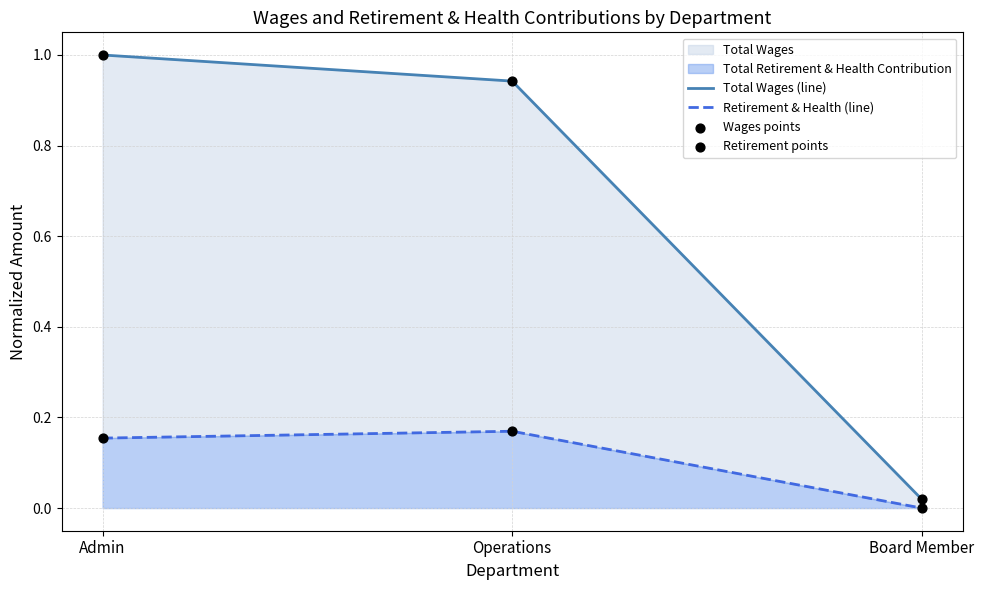

What is the total value across all series at Admin?

2.3